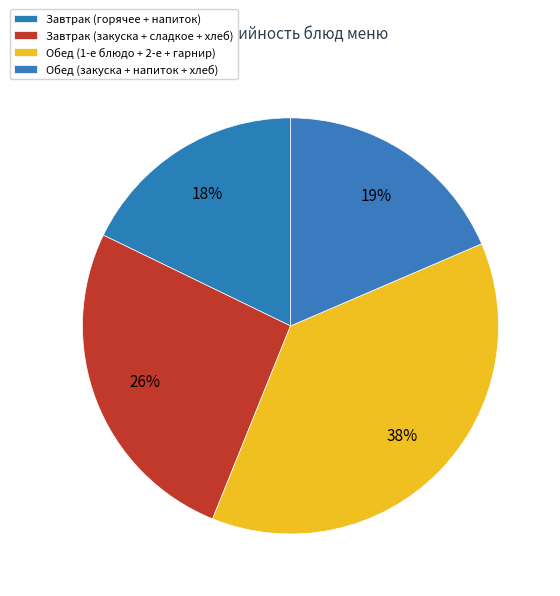

How many slices are in this pie chart?

4